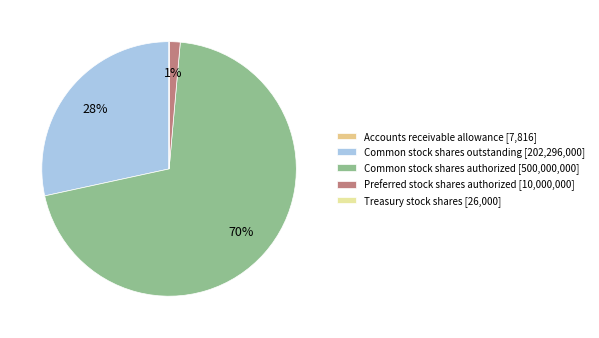

What percentage do Common stock shares authorized and Preferred stock shares authorized together represent?

71.6%